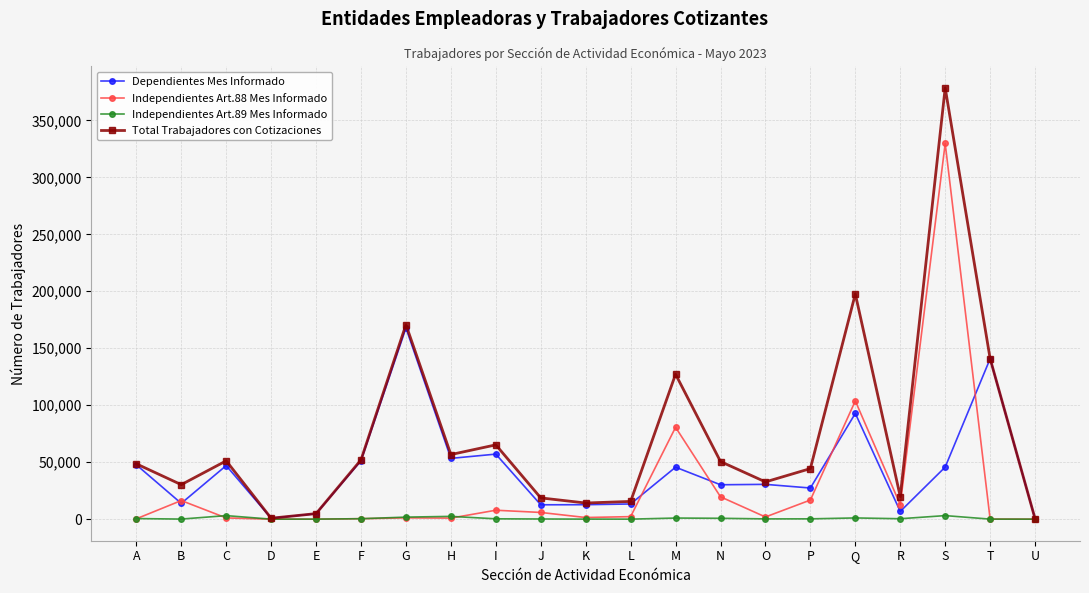

In Independientes Art.88 Mes Informado, how many points are higher than both neighbors (excluding endpoints)?

6